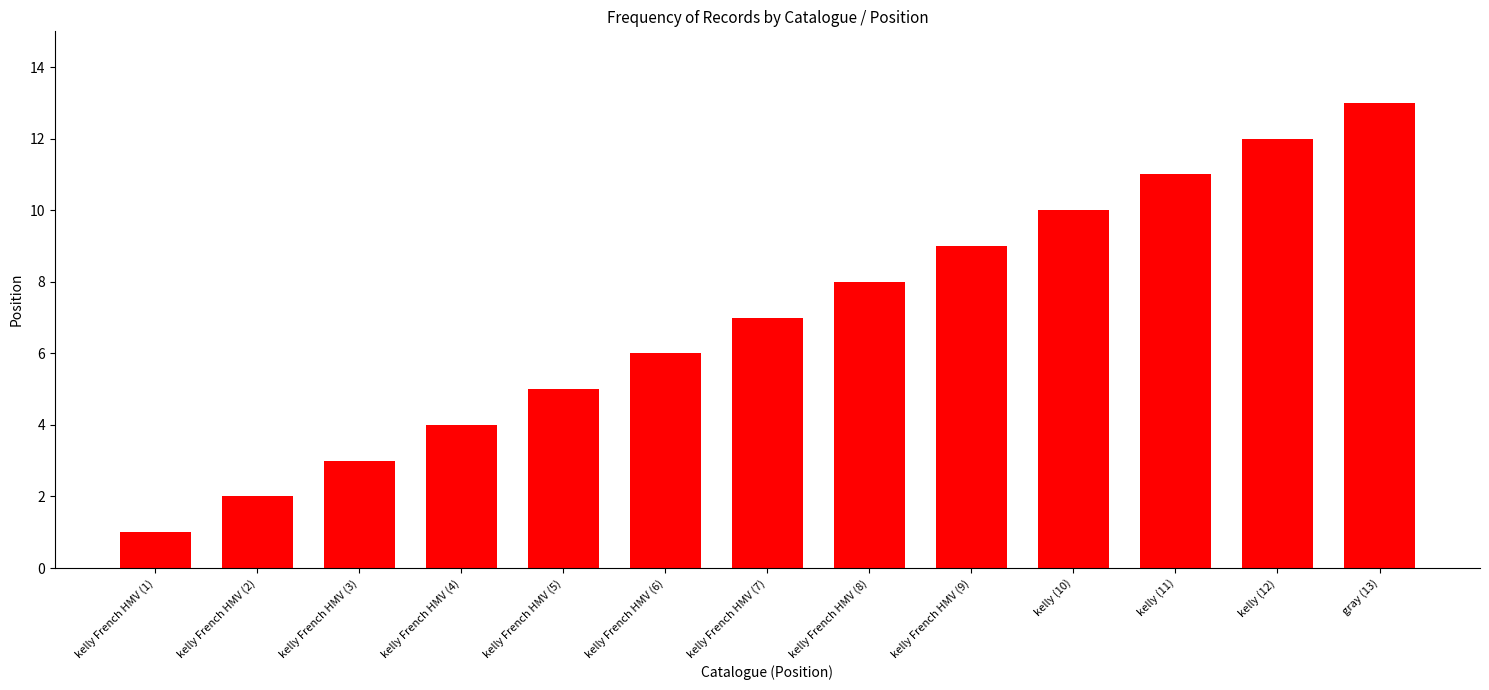

Reading left to right, transcribe all the data shown in this chart.

kelly French HMV (1)=1	kelly French HMV (2)=2	kelly French HMV (3)=3	kelly French HMV (4)=4	kelly French HMV (5)=5	kelly French HMV (6)=6	kelly French HMV (7)=7	kelly French HMV (8)=8	kelly French HMV (9)=9	kelly (10)=10	kelly (11)=11	kelly (12)=12	gray (13)=13